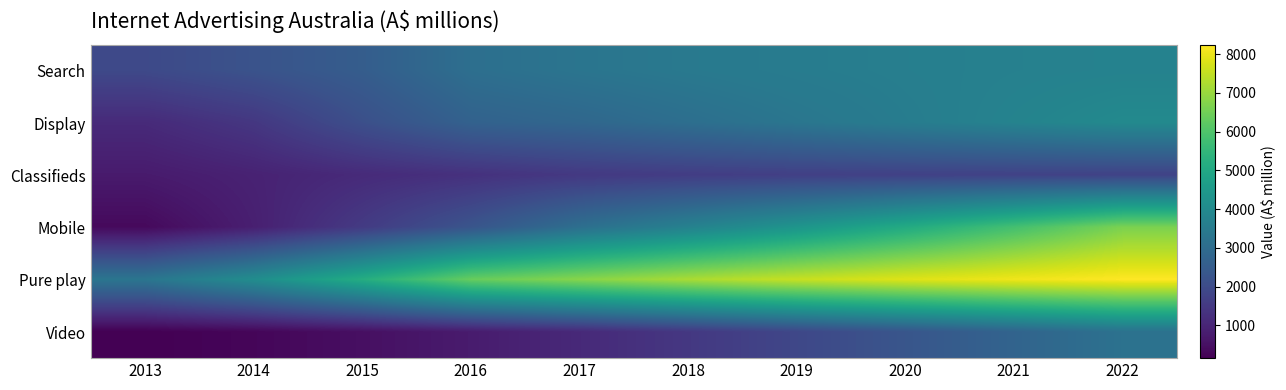

At which category is the sum across all series the highest?

2022